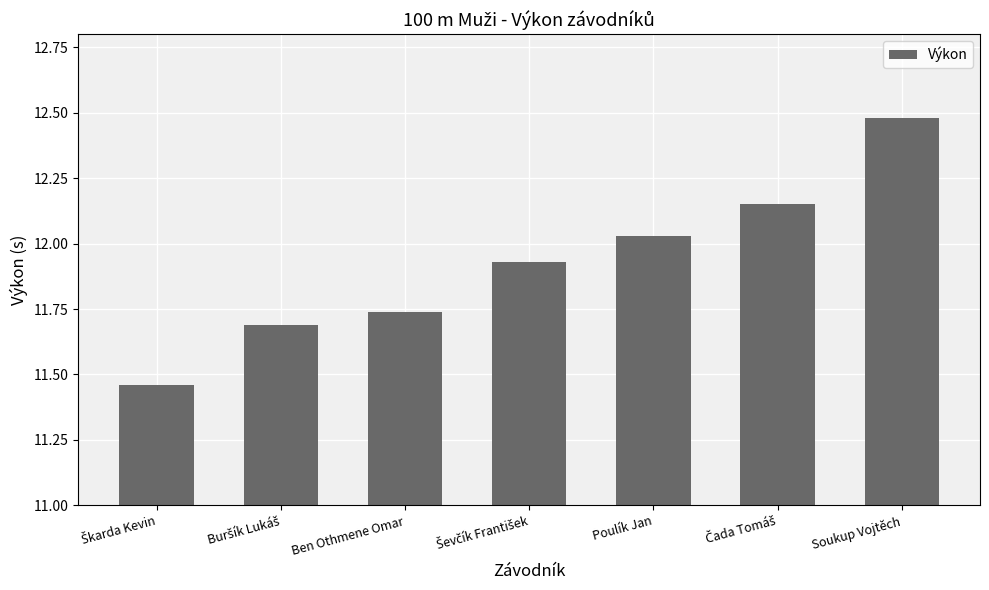

At which category does the chart reach its peak across all series?

Soukup Vojtěch